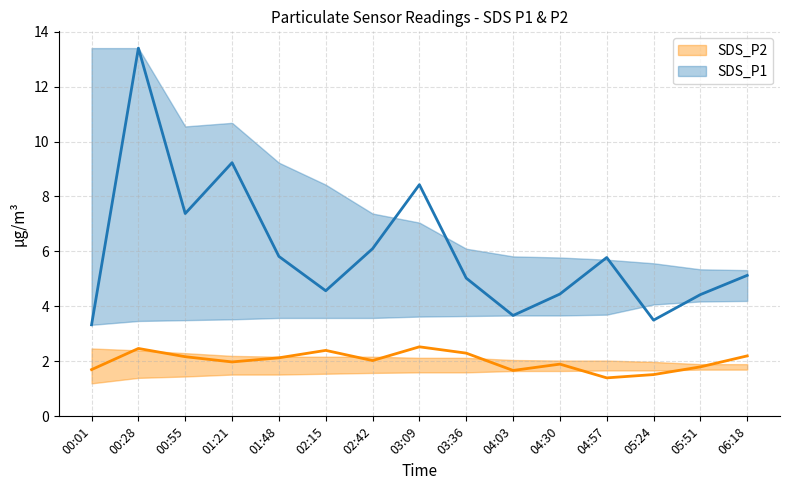

Is the value of SDS_P2 at 00:01 greater than the value of SDS_P1 at 00:55?

No